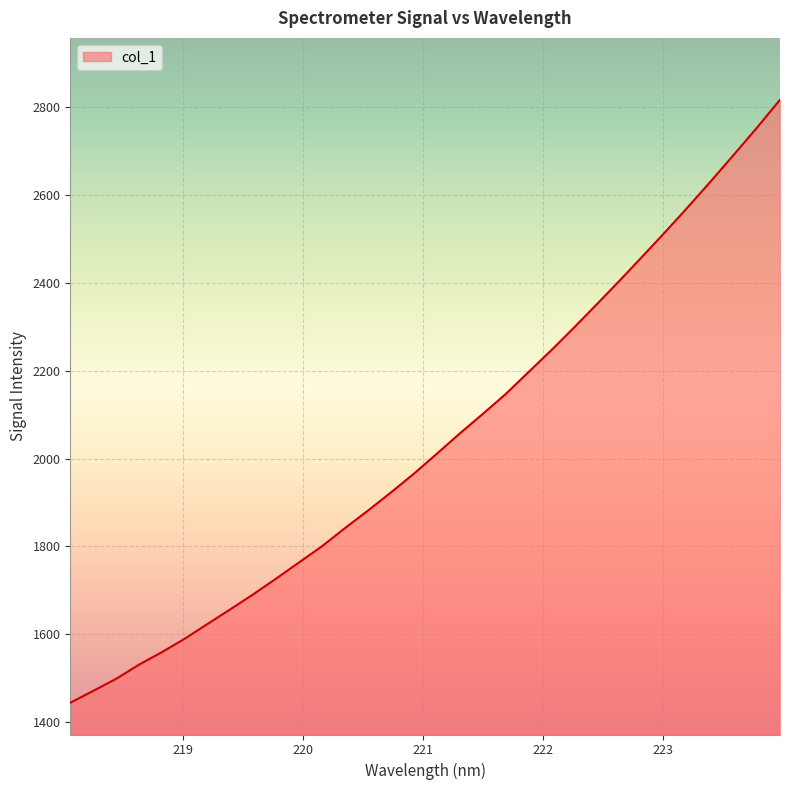

What is the difference between the maximum and minimum values?

1371.8